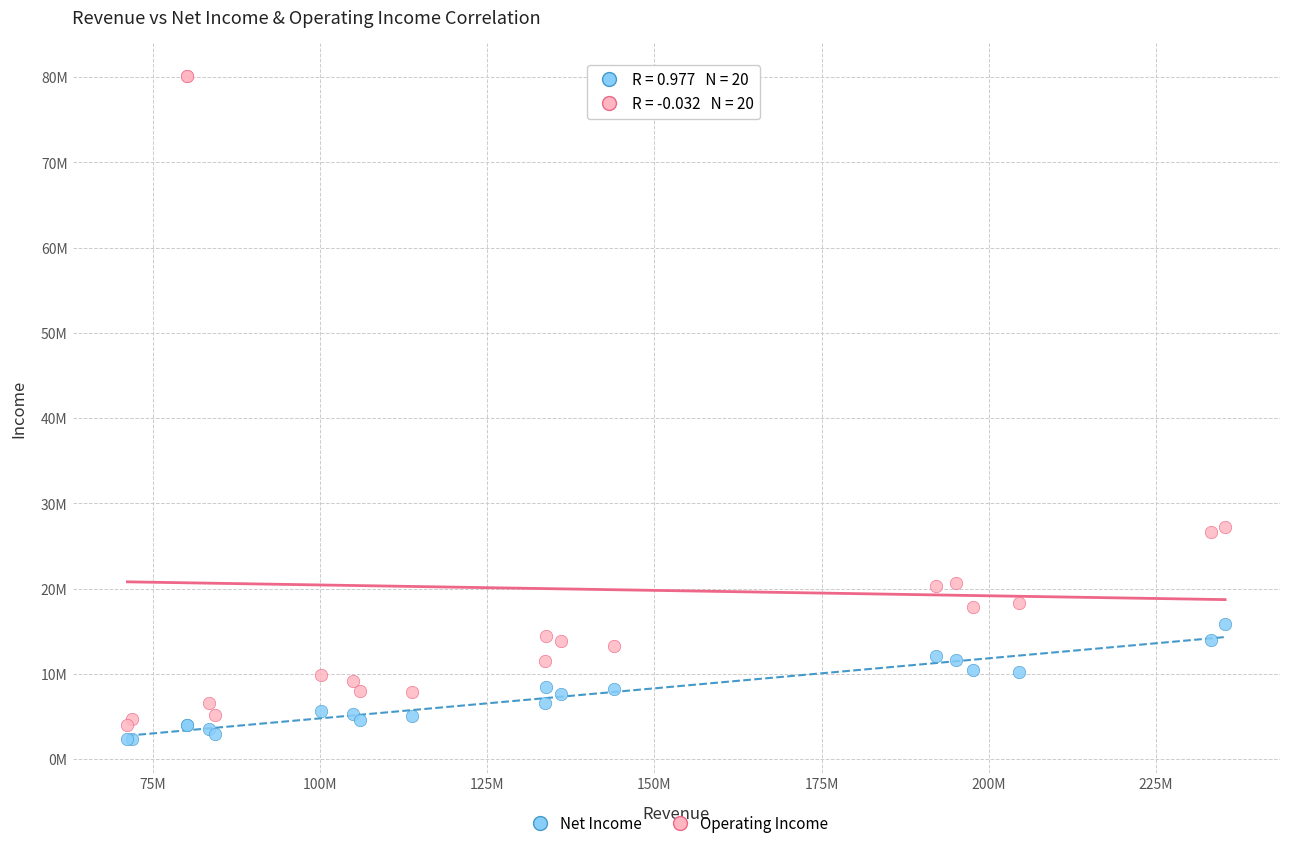

Which series has the widest spread of Y values?

Operating Income